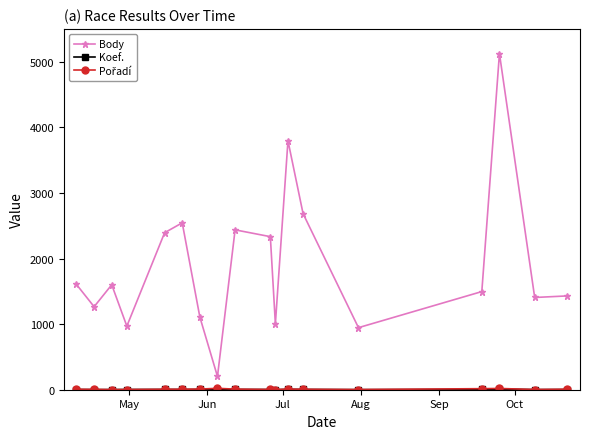

In Body, how many points are higher than both neighbors (excluding endpoints)?

5